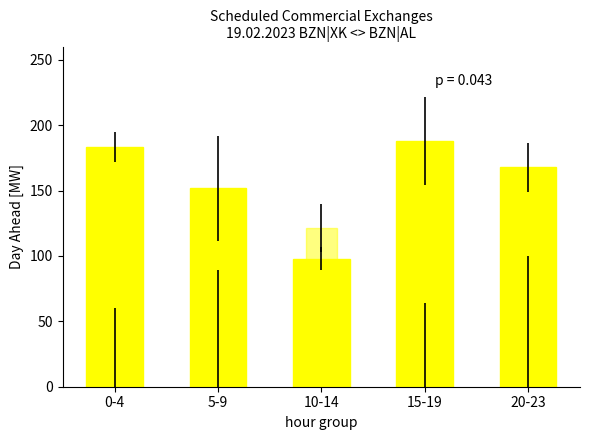

Is it true that BZN|XK > BZN|AL (Day Ahead [MW]) equals 46.8 at 20-23?

False